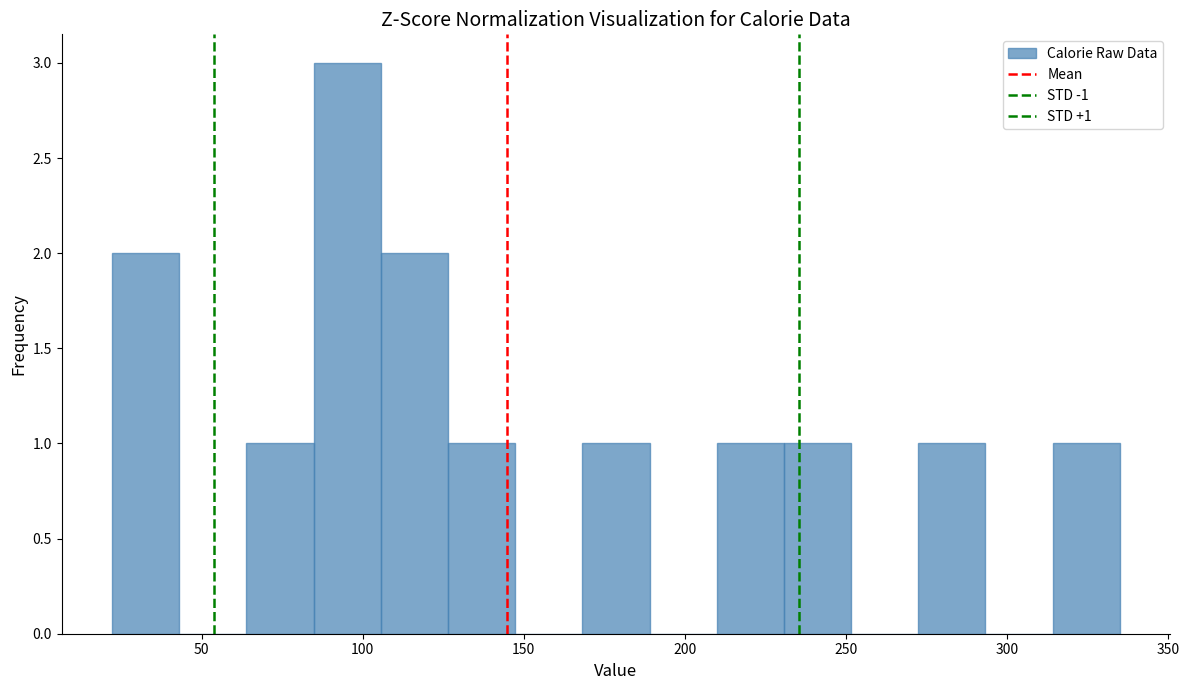

Which range on the x-axis has the tallest bar?

85 to 105